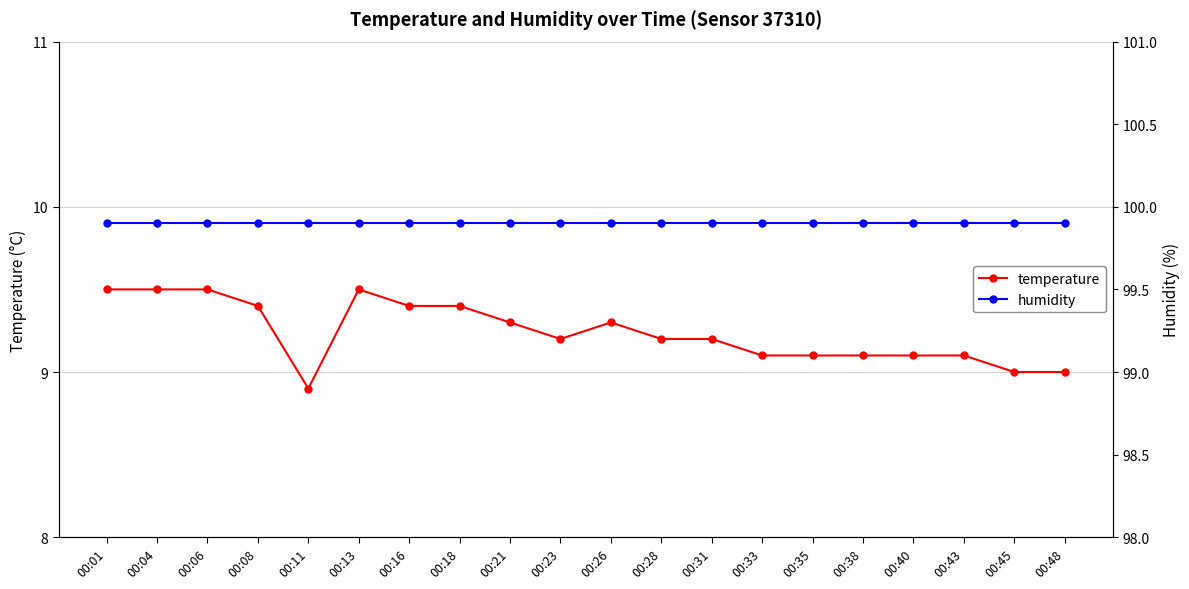

What is the minimum value for humidity?

99.9